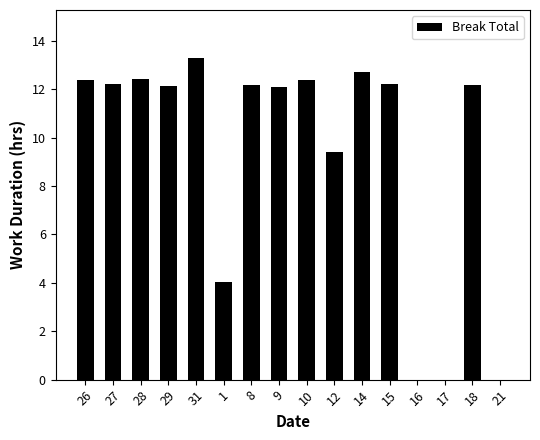

True or false: the data shows 12.2 at 8.

True